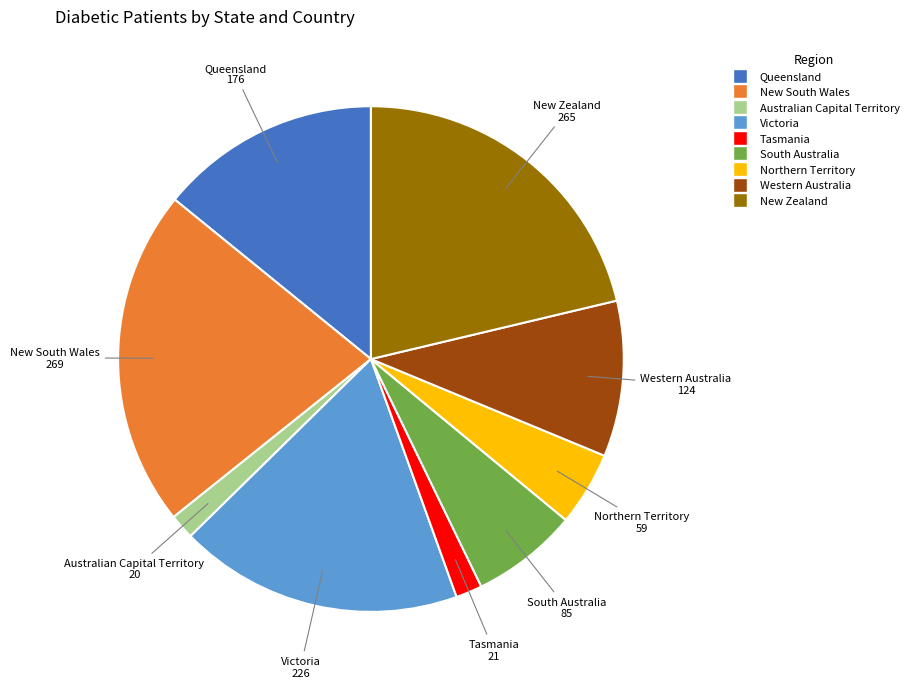

Is it true that Australian Capital Territory is 8% of the pie?

False